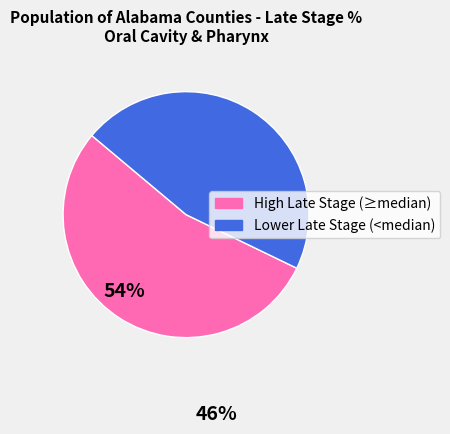

Is High Late Stage (≥median) the majority of the pie?

Yes